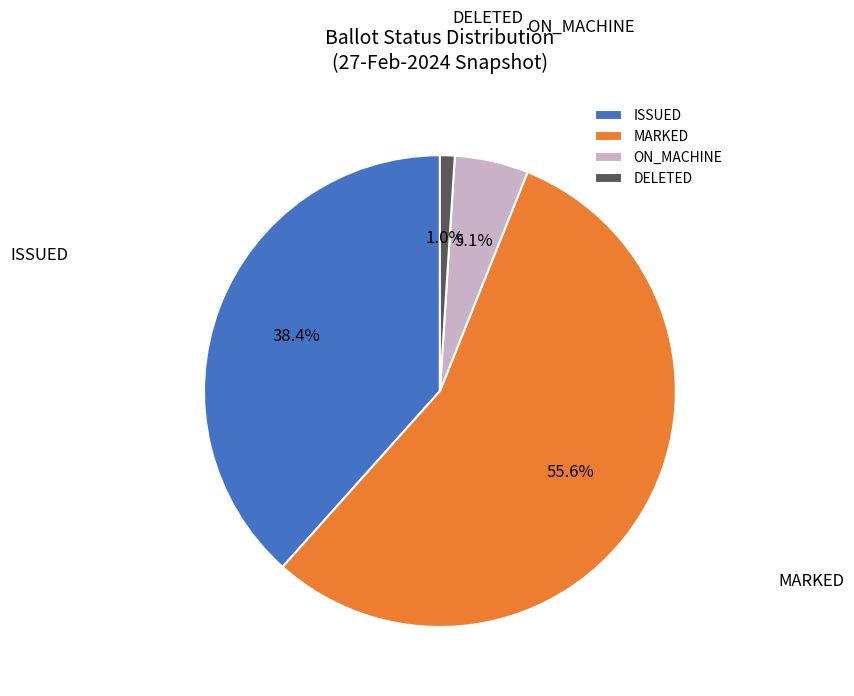

Which slice is the smallest?

DELETED